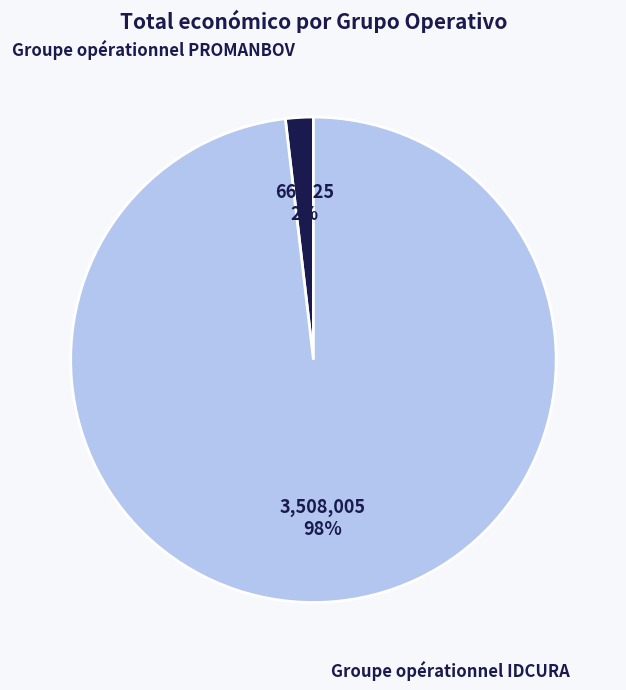

To the nearest percent, what is the average slice percentage?

50%